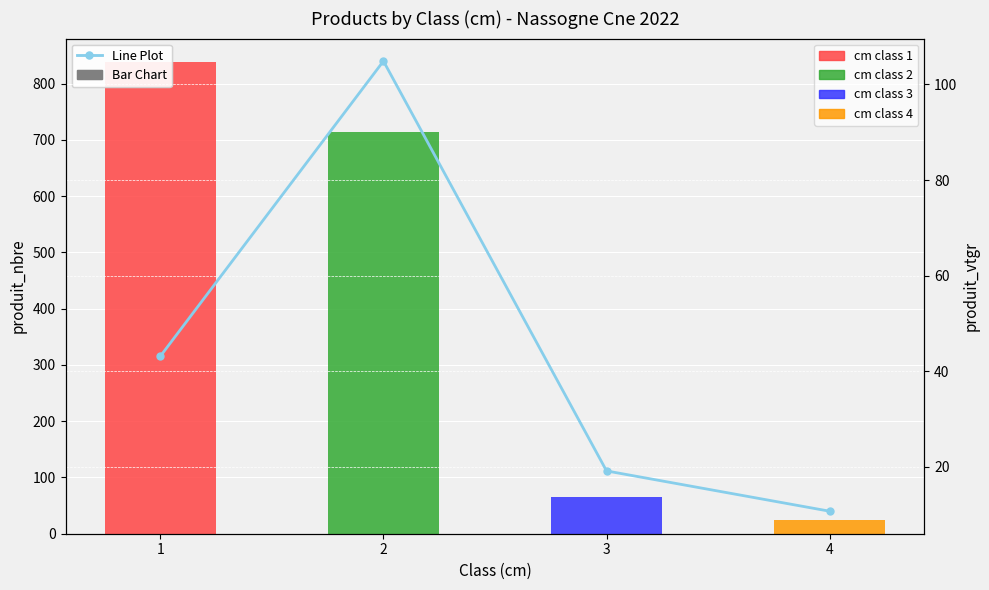

At which category does the chart reach its peak across all series?

2